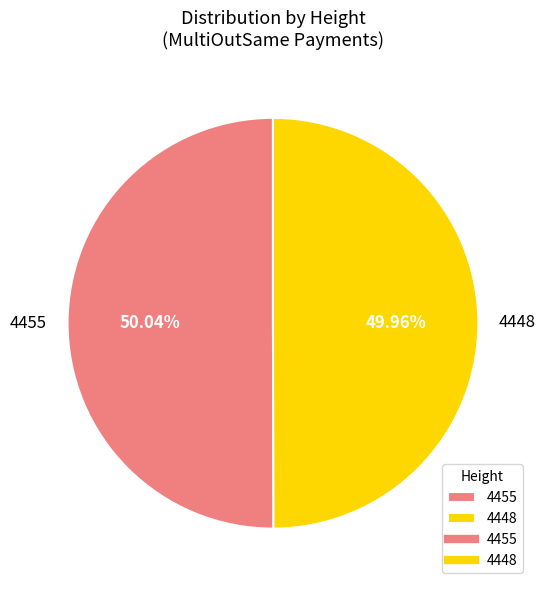

To the nearest percent, what percentage of the pie is 4448?

50%